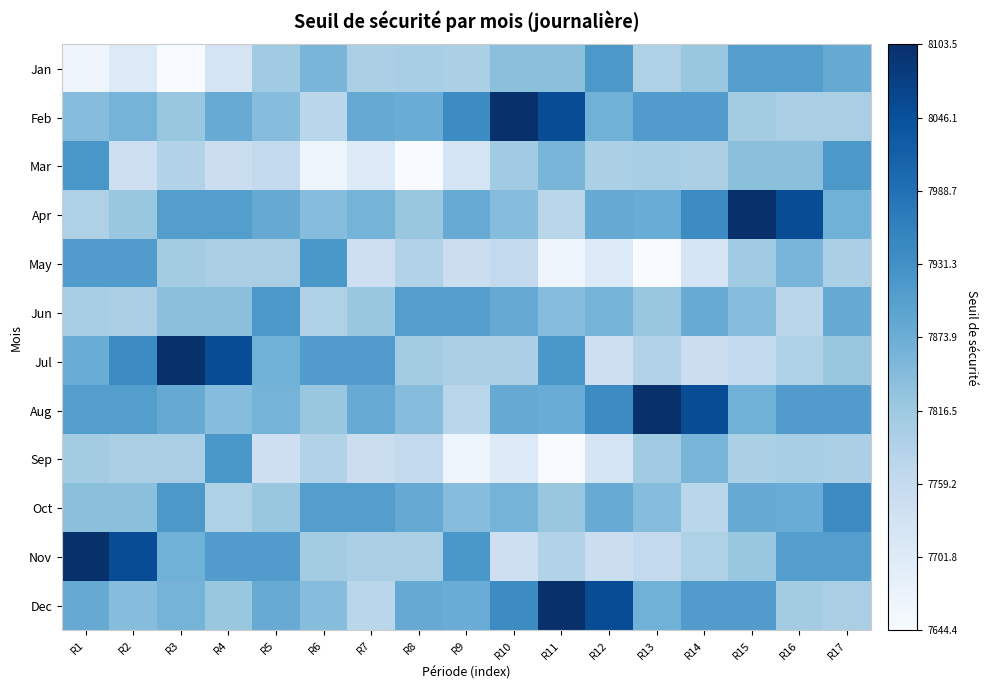

What is the difference between the highest and lowest values at R3?

459.1